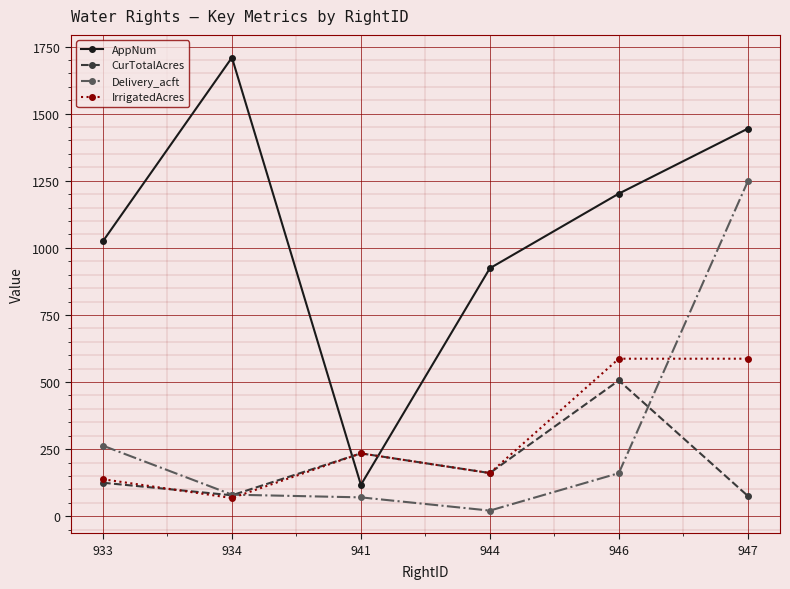

What is the sum of all Delivery_acft values?

1843.2